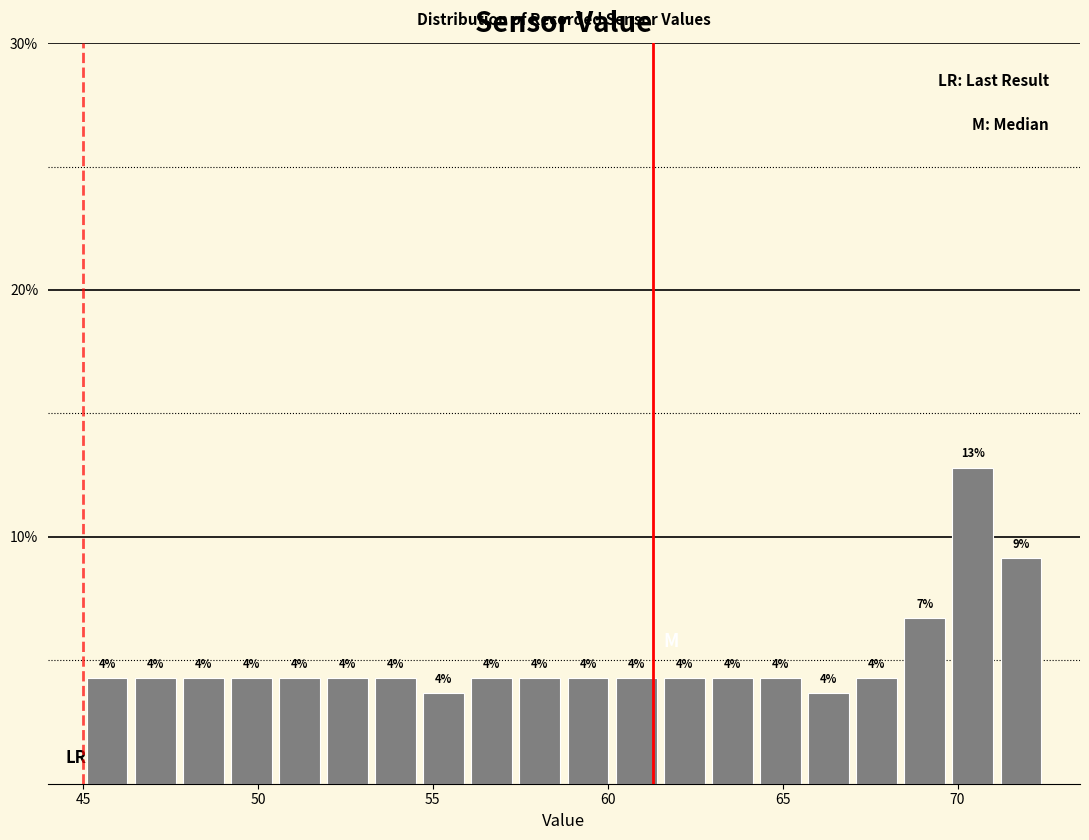

Read against the x-axis, roughly where is the centre of the tallest bar?

70.5